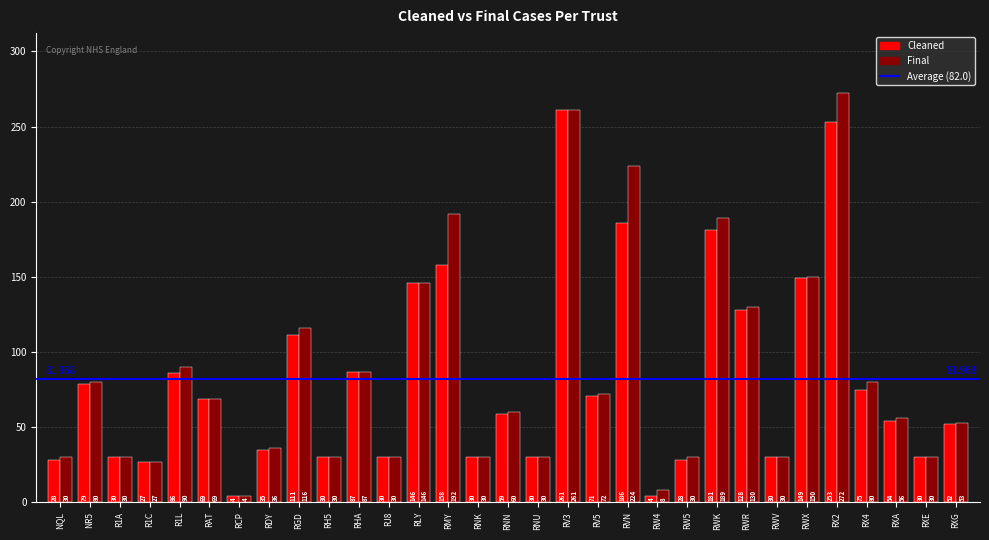

What is the difference between the maximum and minimum values in the Final series?

268